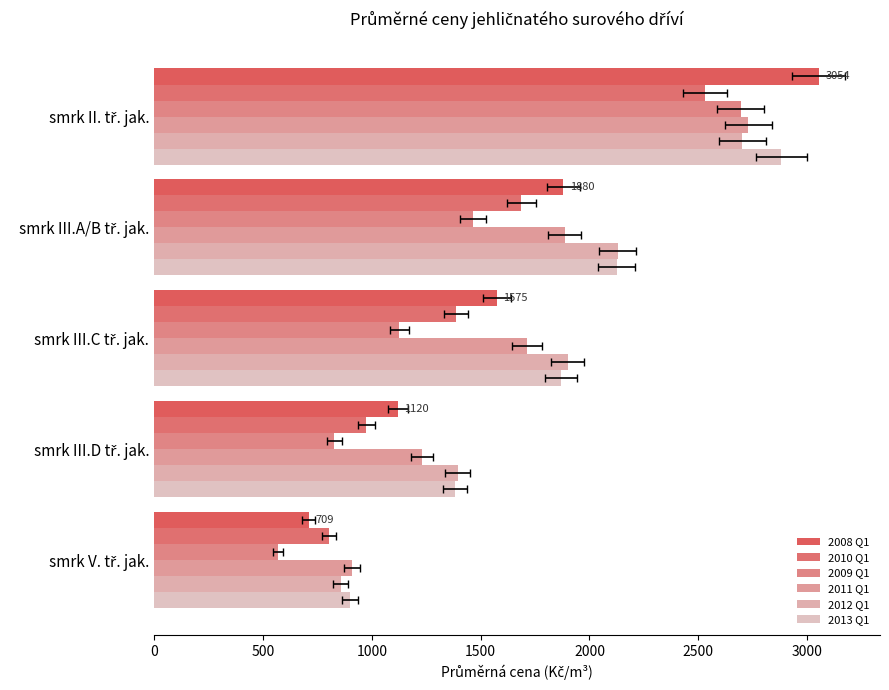

How many 2009 Q1 values are between 828 and 1465?

3